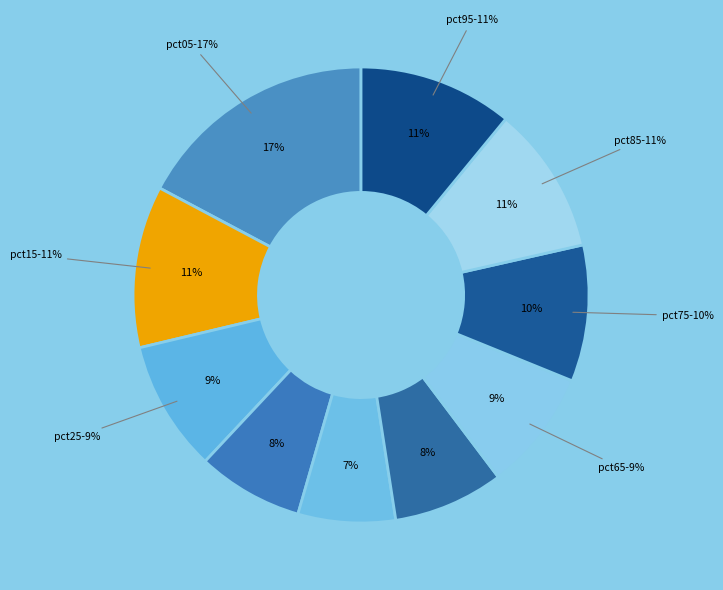

What is the largest slice in the pie chart?

pct05